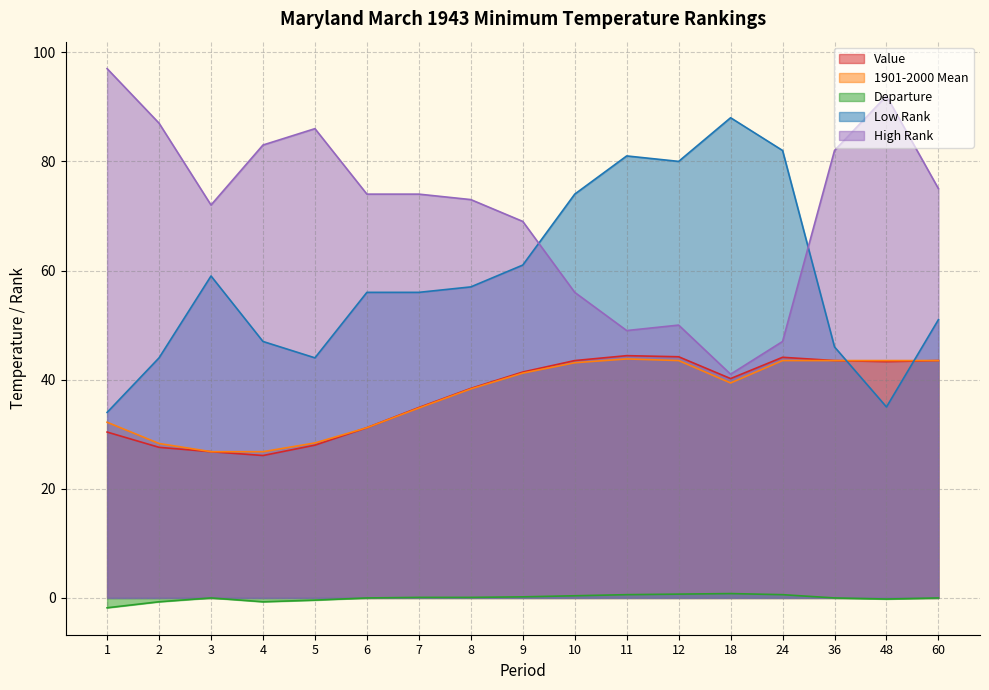

At which label does Departure reach its minimum?

1